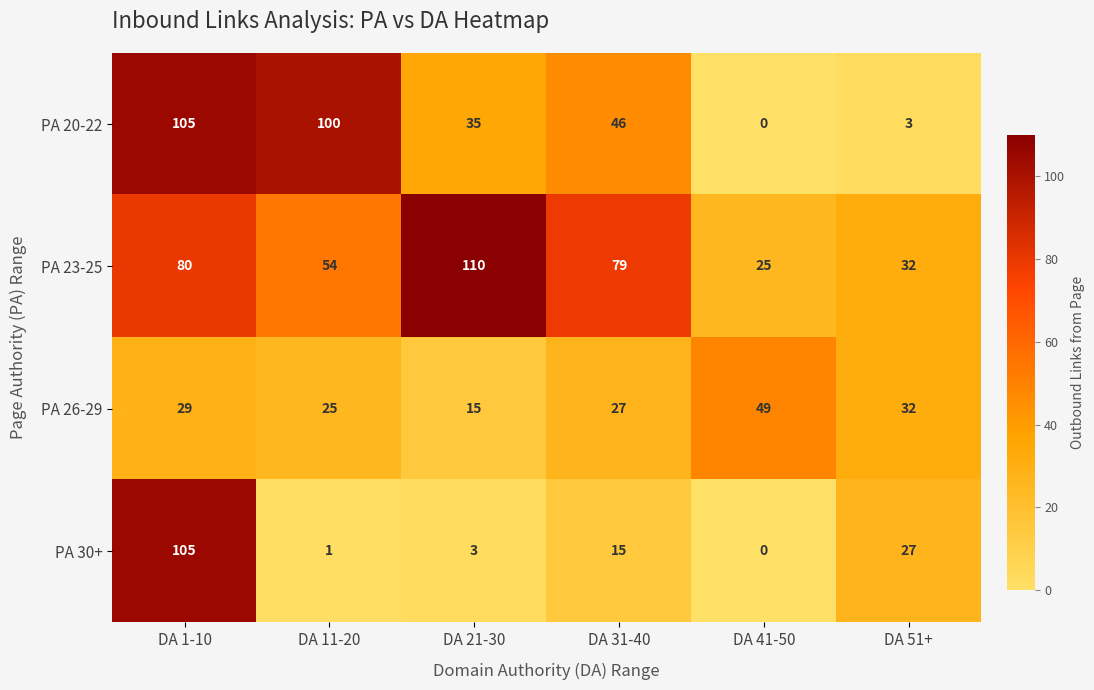

Rank the categories by PA 30+ value from highest to lowest.

DA 1-10, DA 51+, DA 31-40, DA 21-30, DA 11-20, DA 41-50